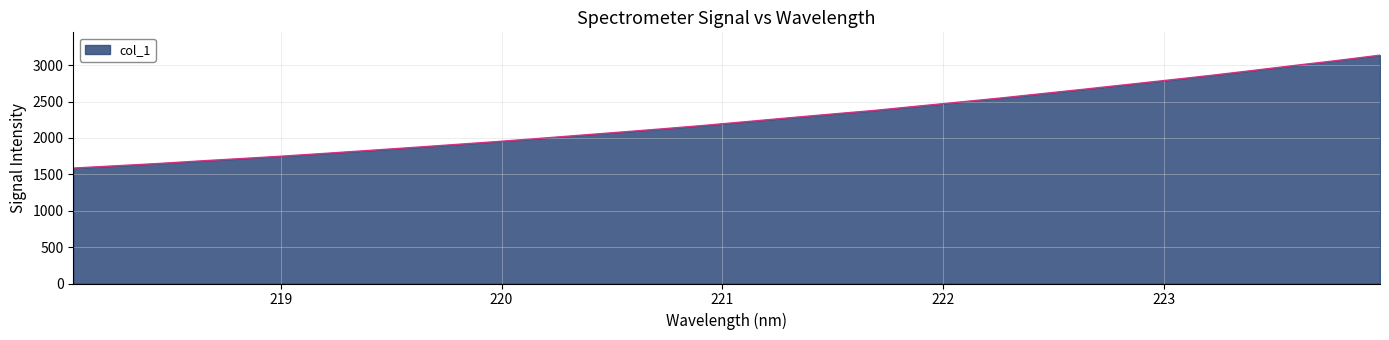

What is the difference between the maximum and minimum values?

1551.7